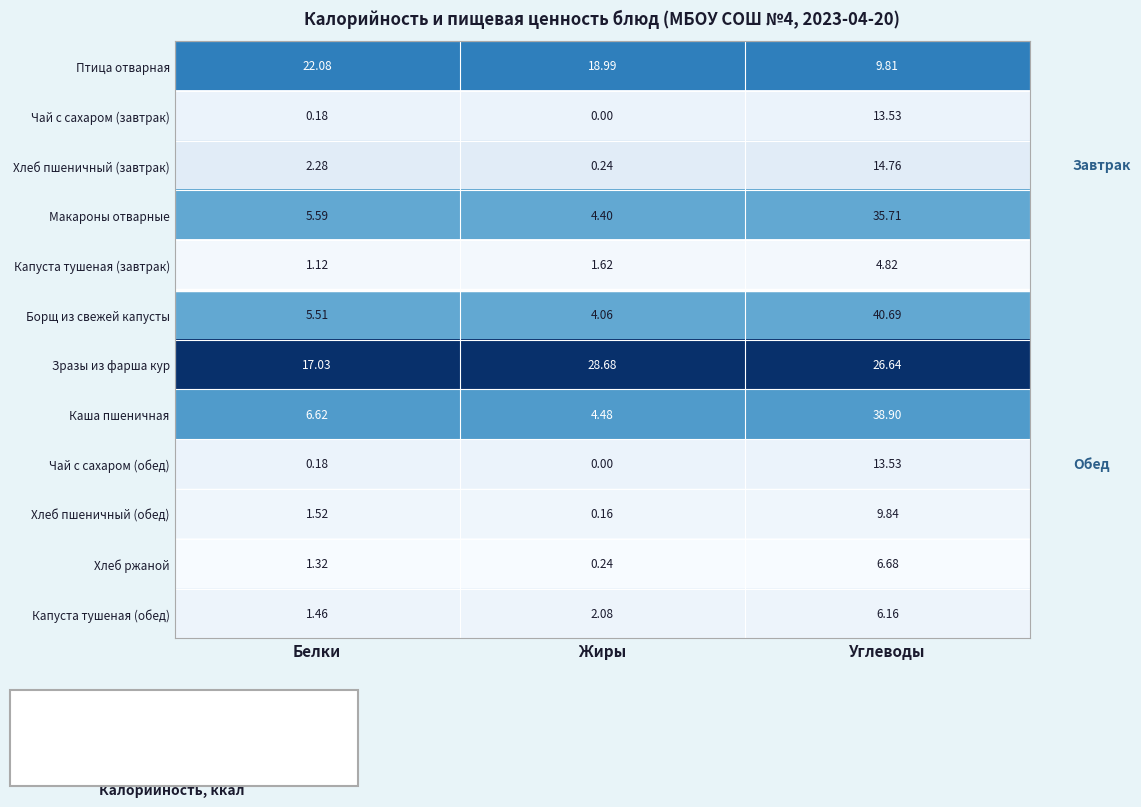

What is the greatest value displayed?

40.7